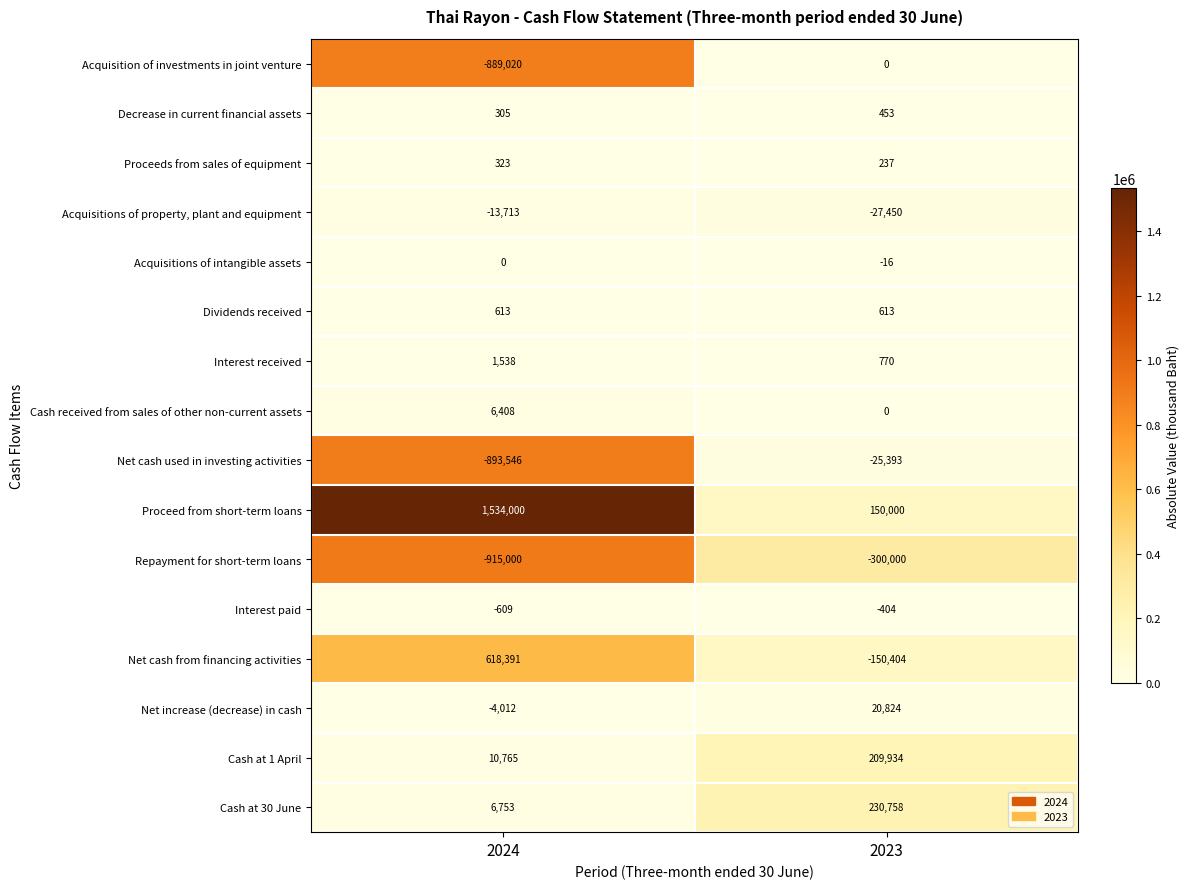

What is the approximate value of Dividends received at 2024?

613